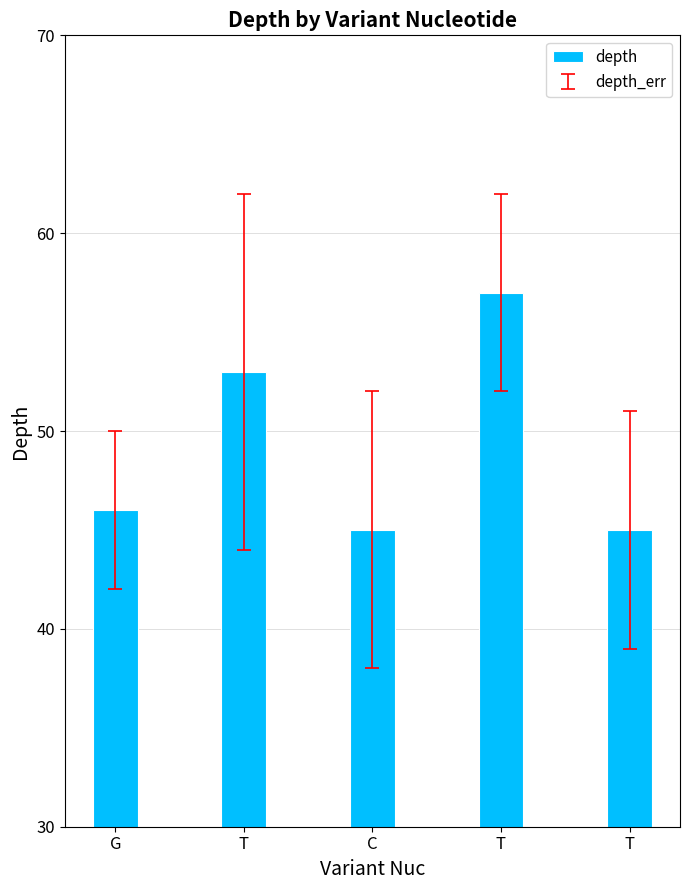

Are the bars horizontal?

No